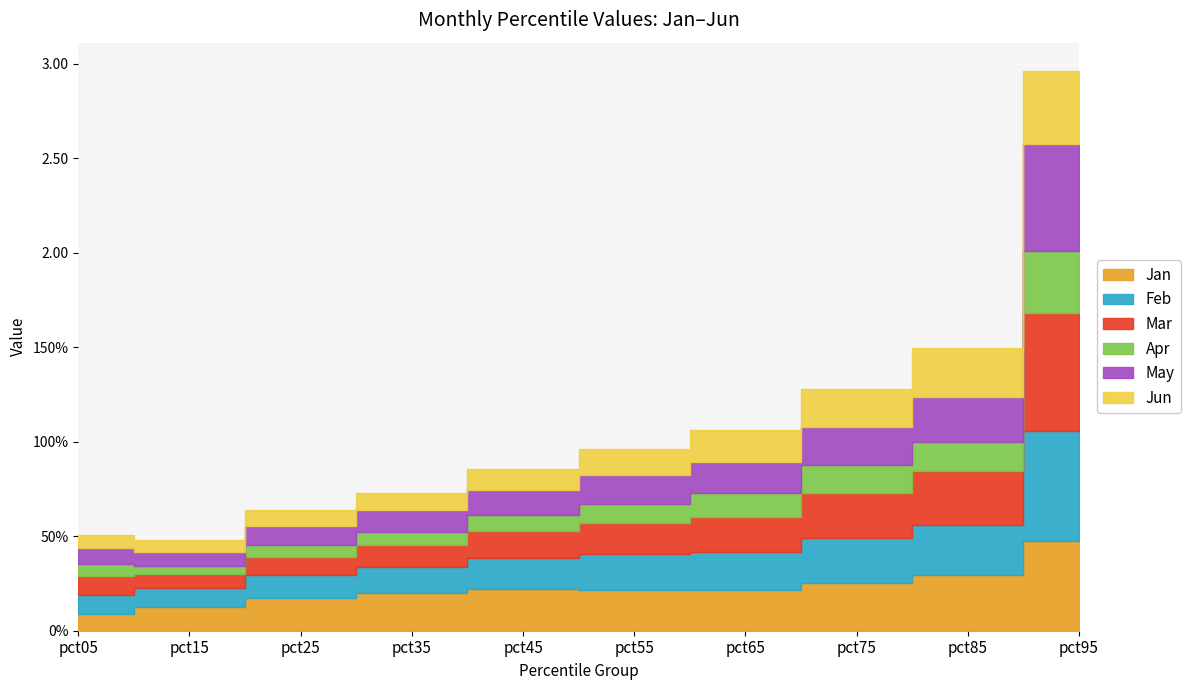

What is the sum of the Apr values at pct75 and pct65?

0.3